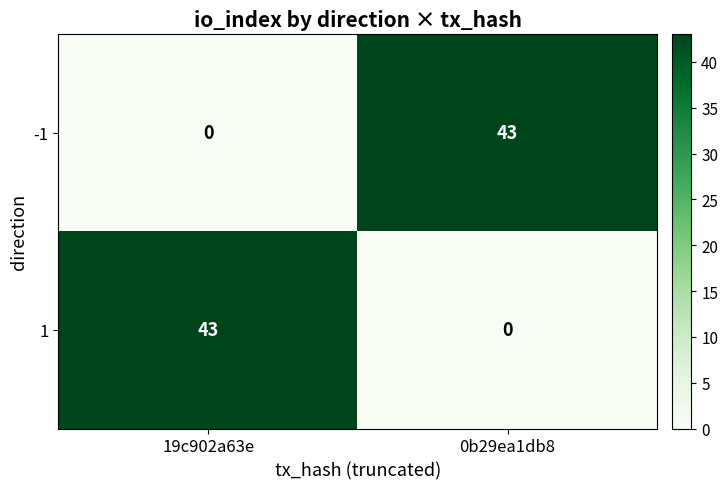

Which category has the lowest value in the 1 series?

0b29ea1db8